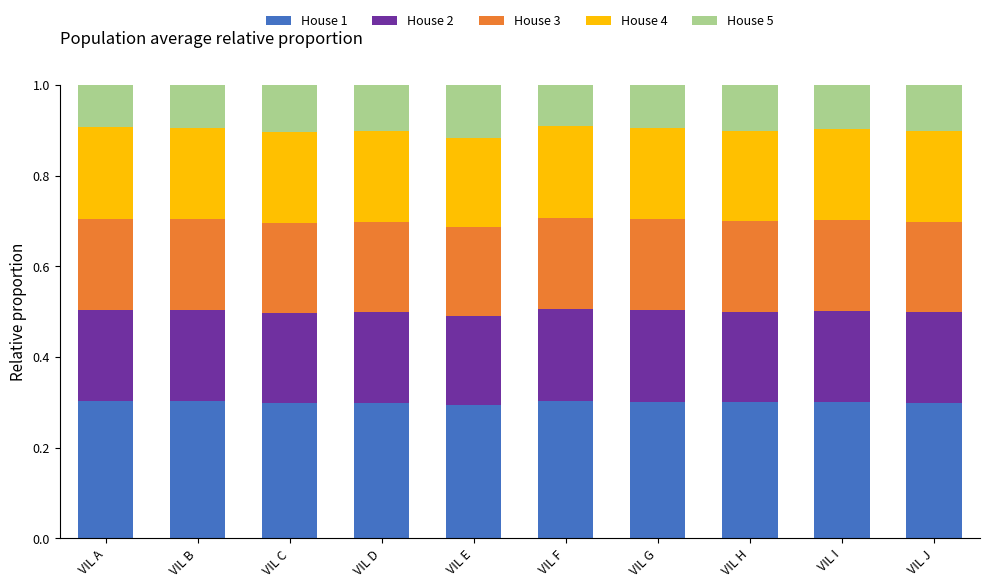

What is the minimum value for House 1?

0.3